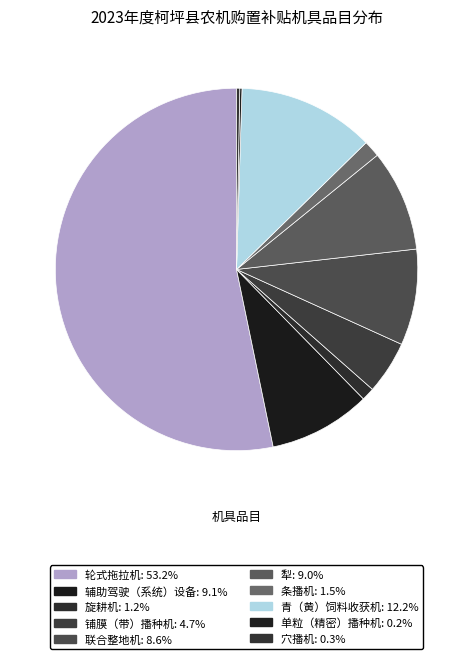

What is the largest slice in the pie chart?

轮式拖拉机